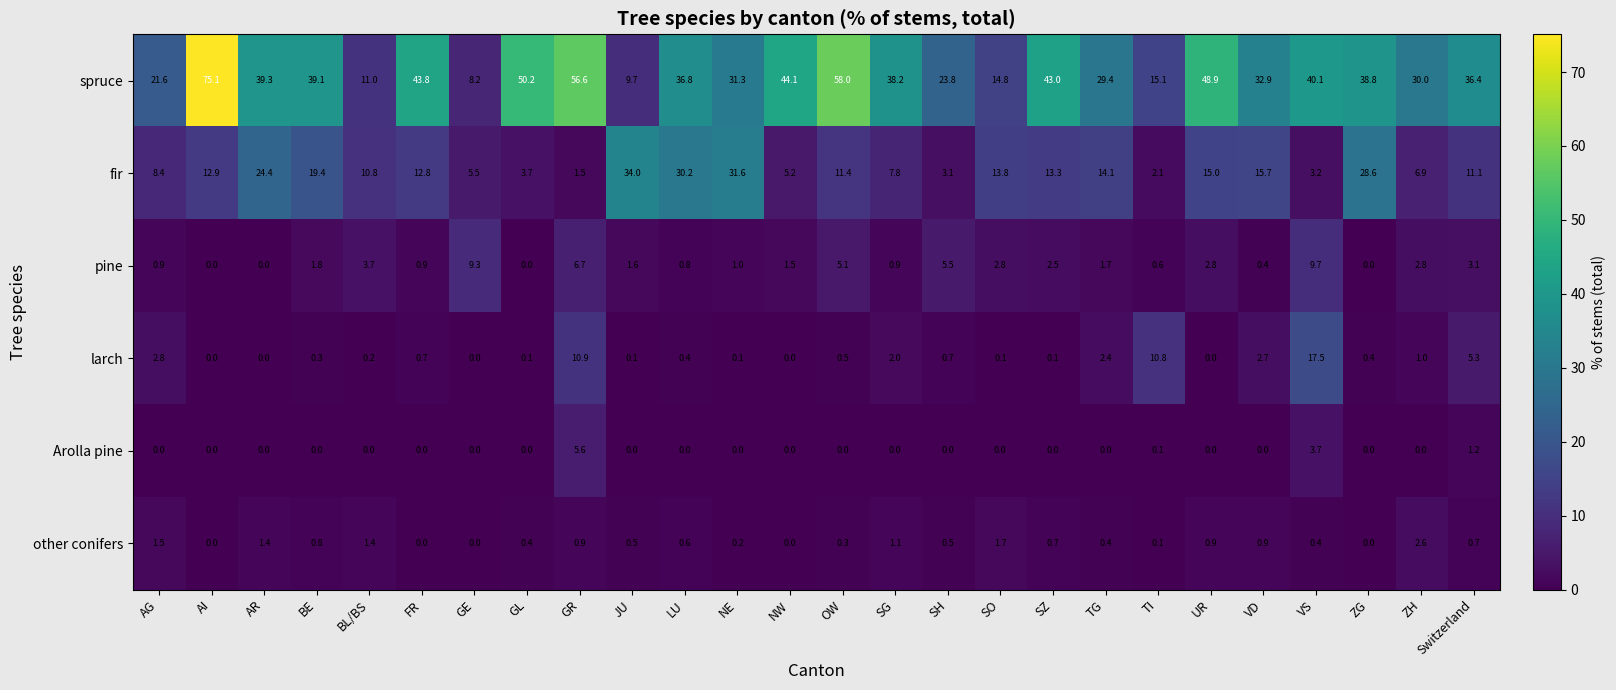

The spruce series shows 52.5 at VD. True or false?

False